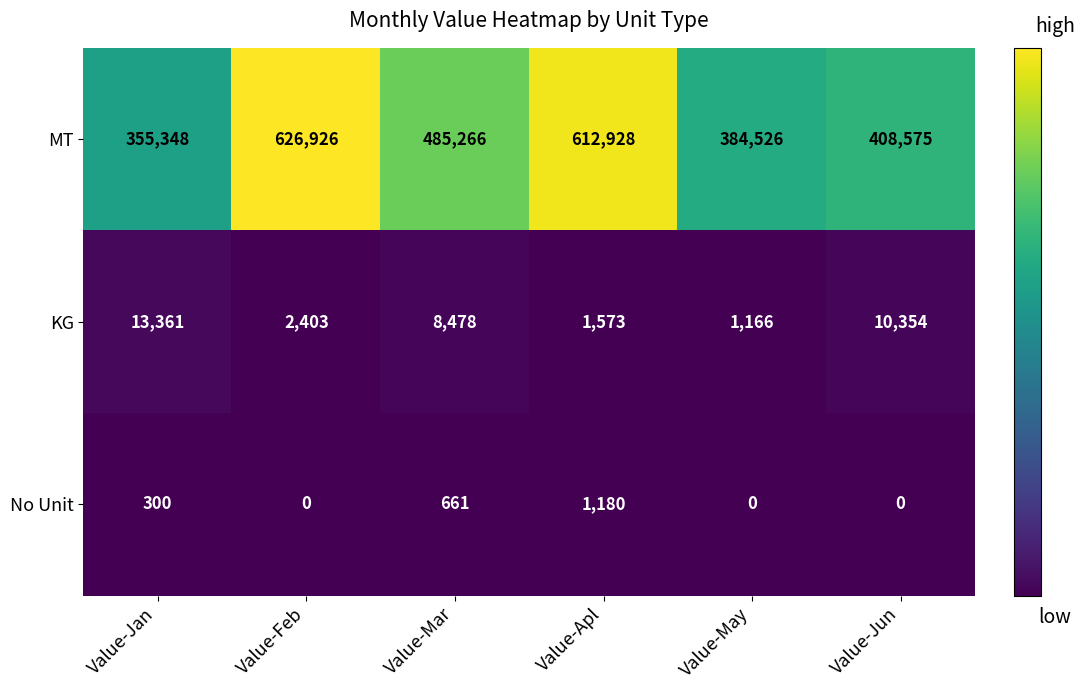

The value of No Unit at Value-Jun is 0. True or false?

True